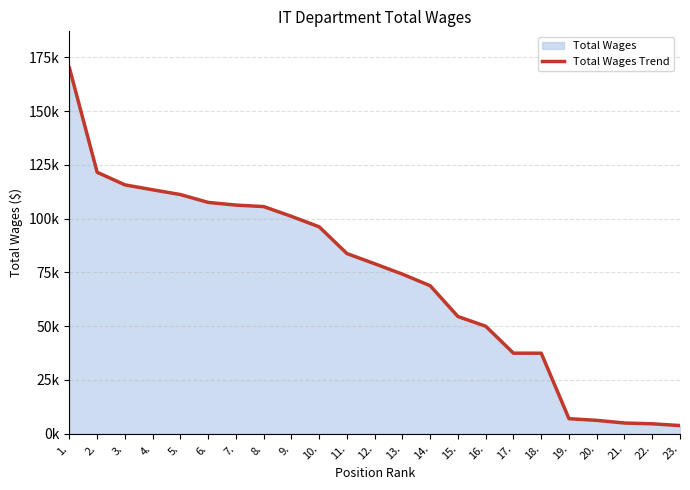

What position from the right is 8.?

16